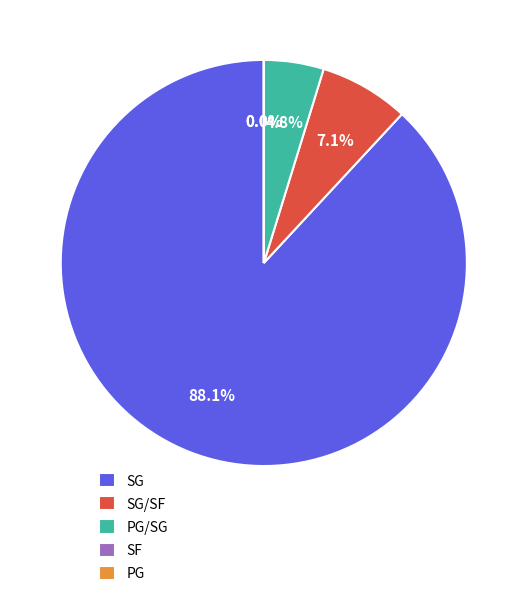

The PG/SG slice represents 2% of the pie. True or false?

False